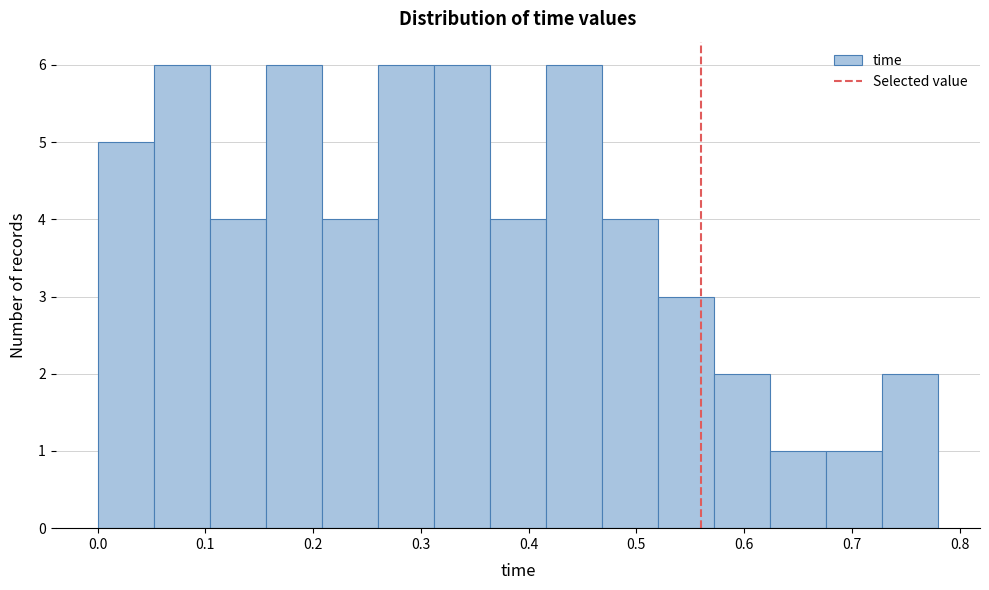

Reading left to right, list every bar in this chart as the range it spans on the x-axis followed by its height. Neither the bar edges nor the heights are printed on the chart, so give them approximately, as read against the axes.

0.000 to 0.052: 5
0.052 to 0.104: 6
0.104 to 0.156: 4
0.156 to 0.208: 6
0.208 to 0.260: 4
0.260 to 0.312: 6
0.312 to 0.364: 6
0.364 to 0.416: 4
0.416 to 0.468: 6
0.468 to 0.520: 4
0.520 to 0.572: 3
0.572 to 0.624: 2
0.624 to 0.676: 1
0.676 to 0.728: 1
0.728 to 0.780: 2